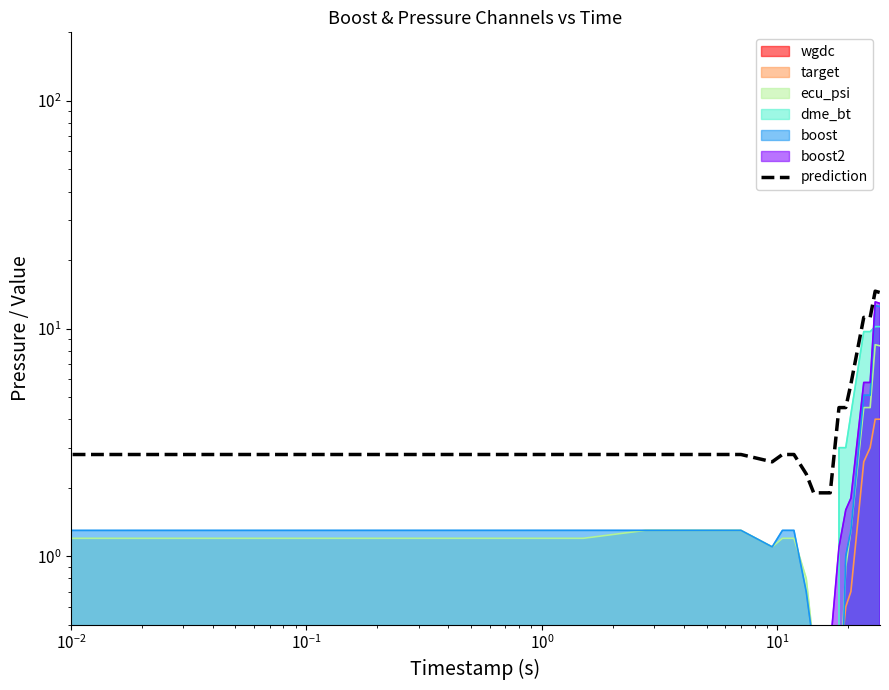

How many points are higher than both their immediate neighbors (excluding endpoints)?

1